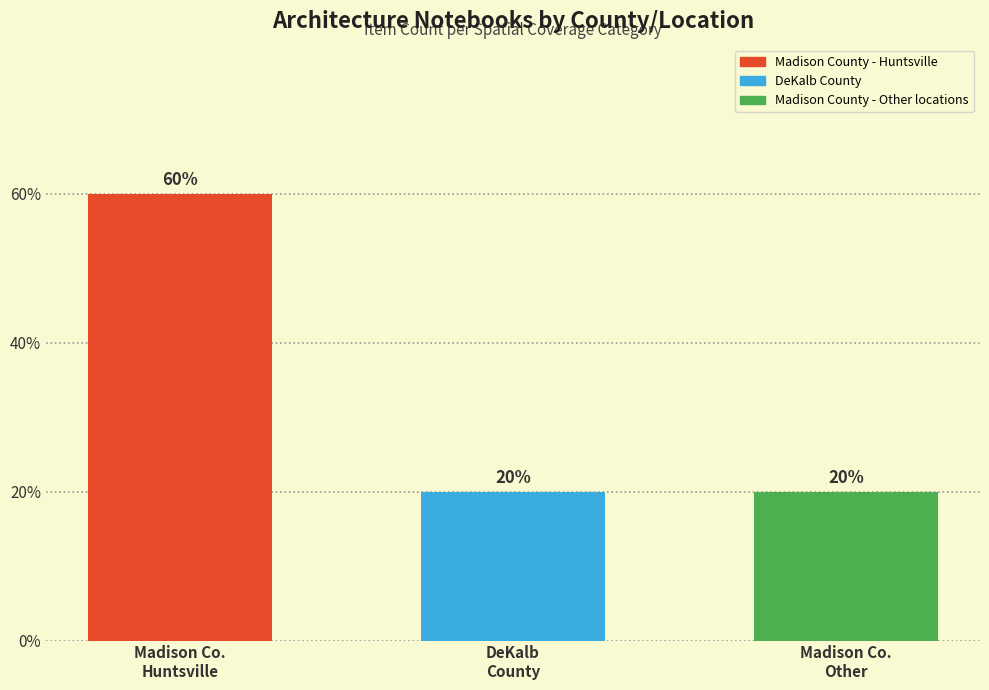

What is the ratio of the value at Madison Co.
Huntsville to the value at DeKalb
County?

3.0